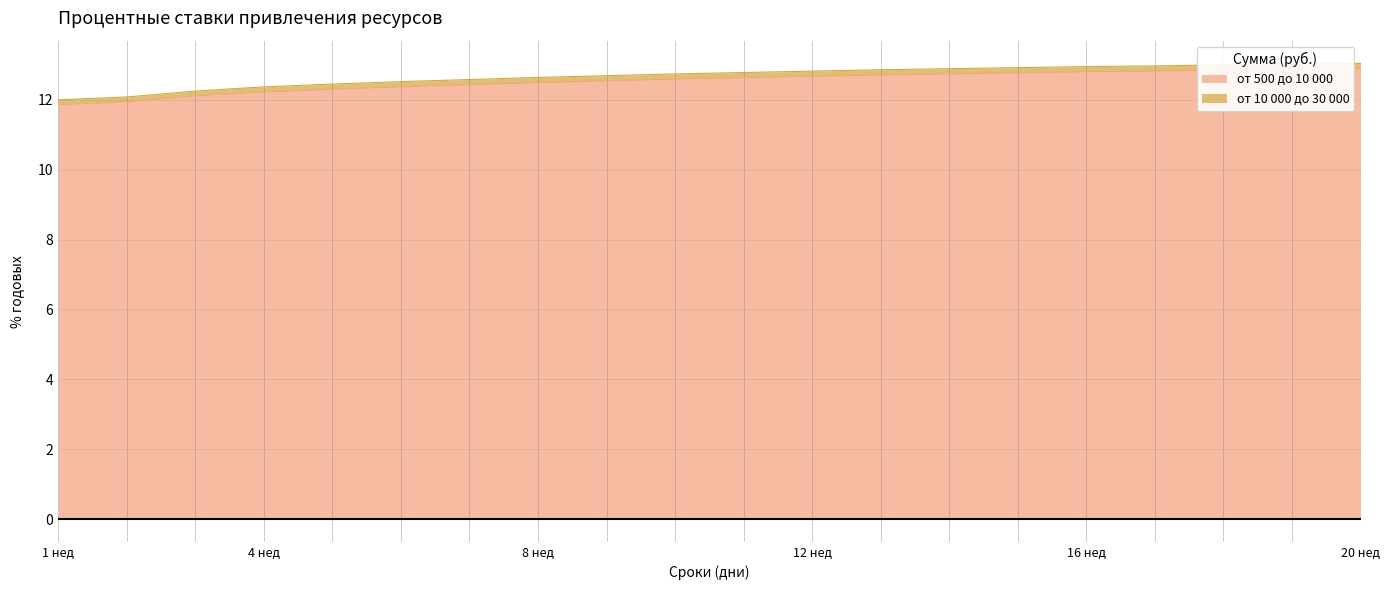

What are all the series names shown in the legend?

от 500 до 10 000, от 10 000 до 30 000